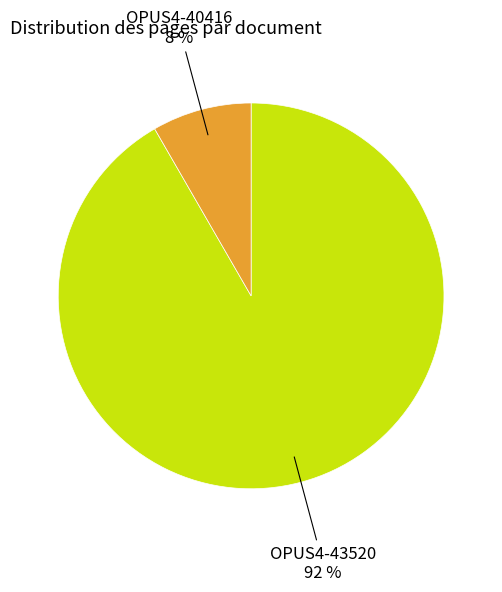

To the nearest percent, what is the average slice percentage?

50%